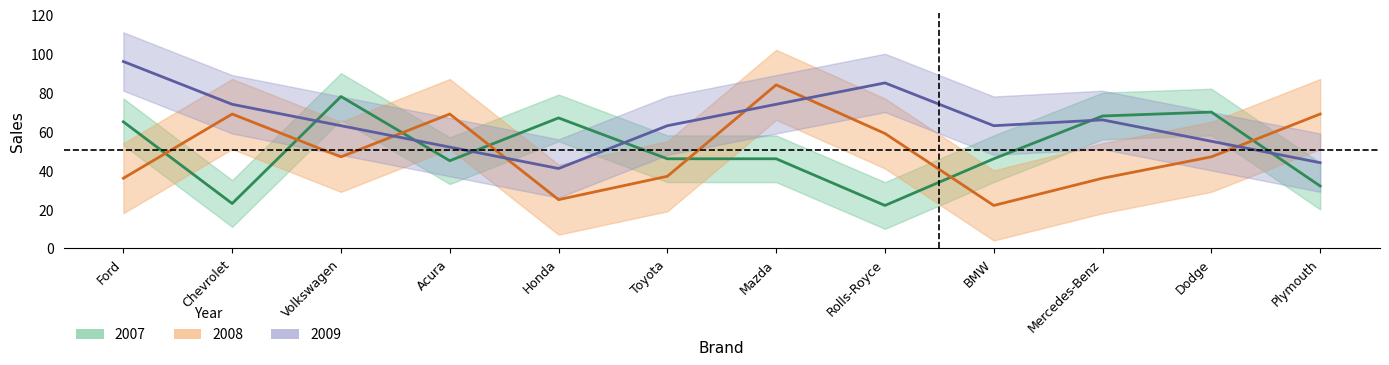

Which series has the largest range (max minus min)?

2008